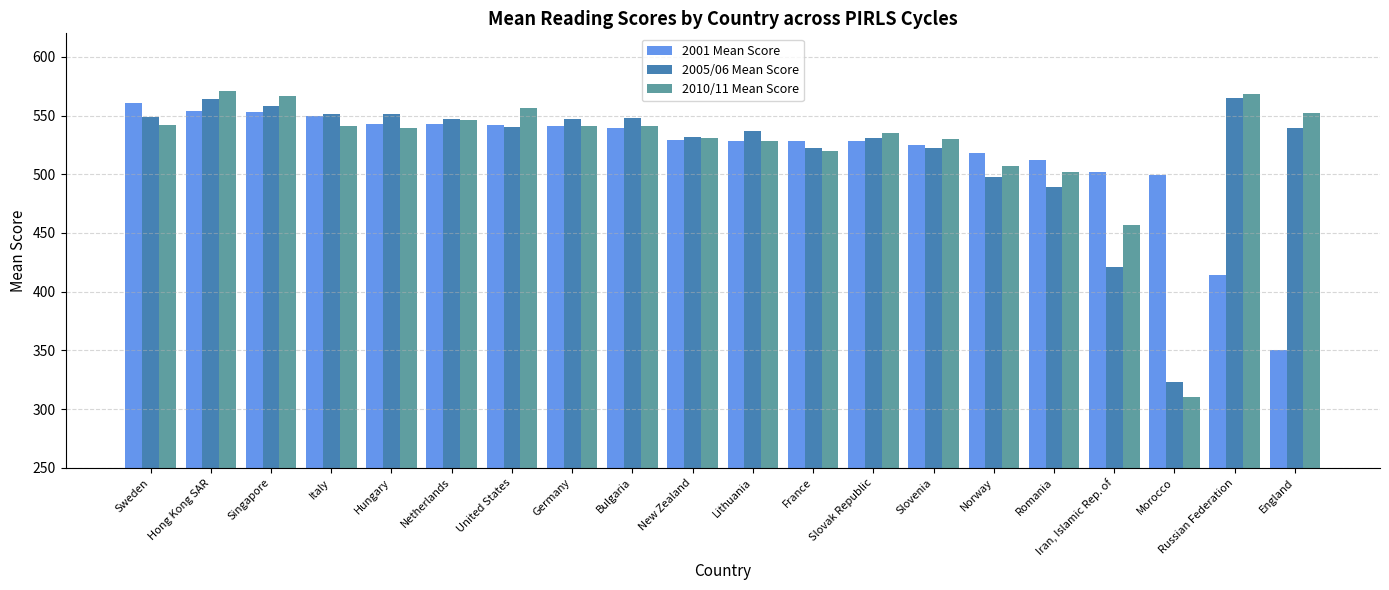

Which category has the highest value across all series?

Hong Kong SAR